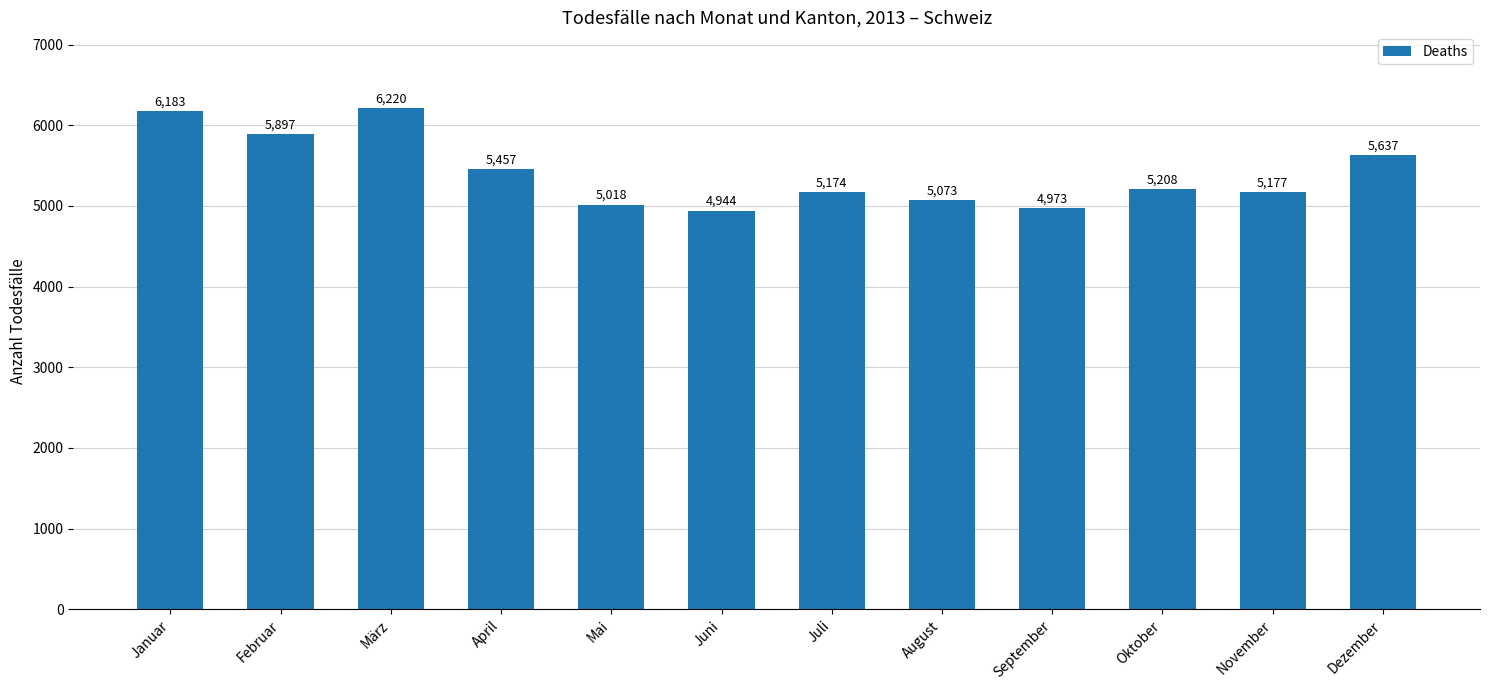

Are the bars horizontal?

No